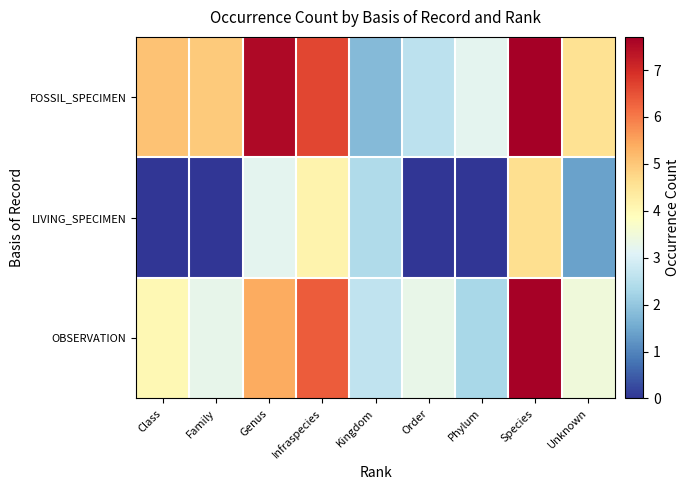

List the series in order of their peak value, highest first.

FOSSIL_SPECIMEN, OBSERVATION, LIVING_SPECIMEN